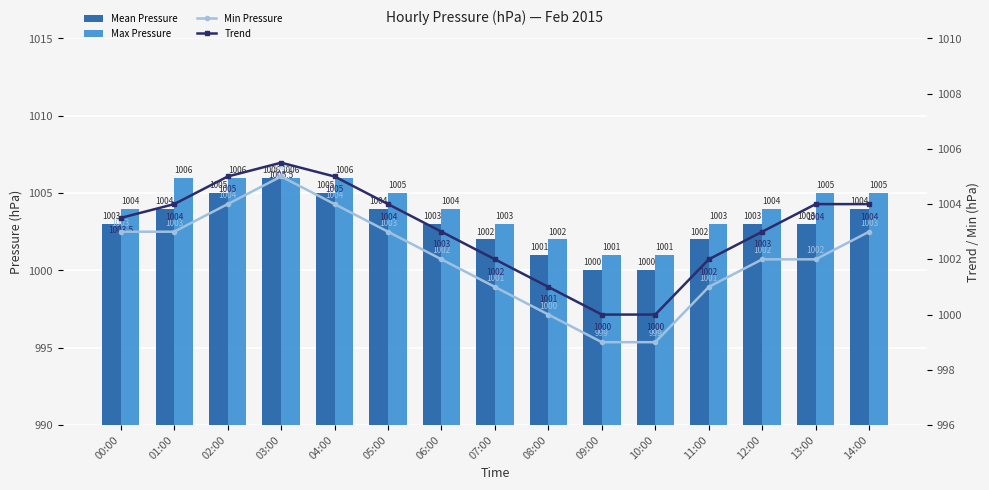

What is the smallest value displayed?

999.0